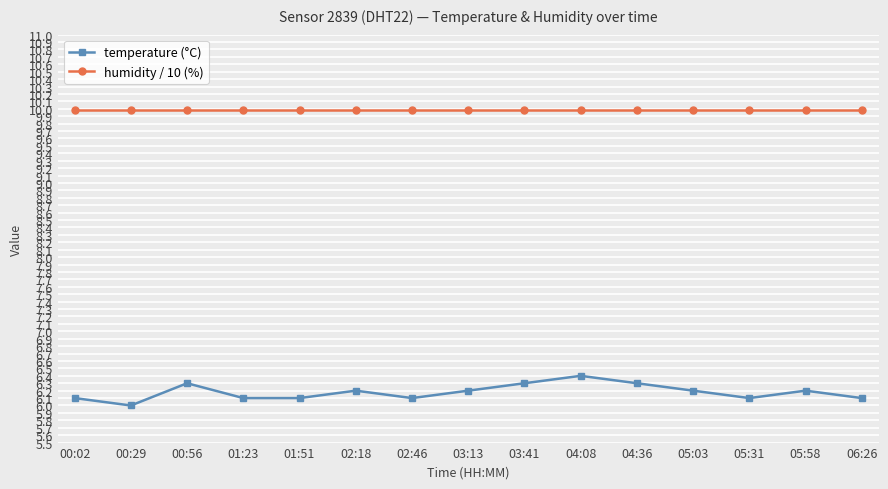

What are all the series names shown in the legend?

temperature (°C), humidity / 10 (%)